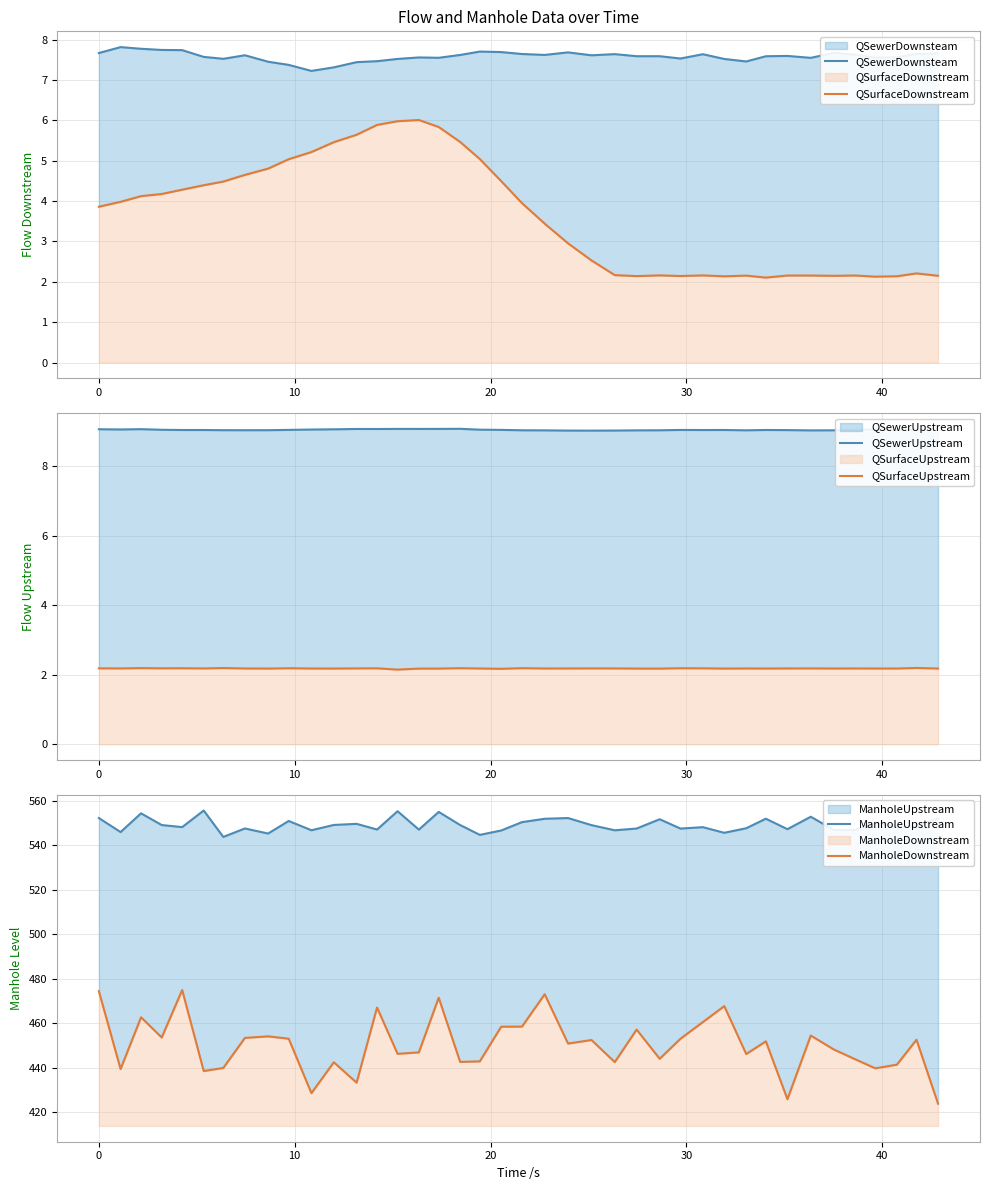

Reading right to left, extract all data points from this chart.

QSewerDownsteam: 7.7	7.6	7.6	7.6	7.6	7.7	7.6	7.6	7.6	7.5	7.5	7.6	7.5	7.6	7.6	7.6	7.6	7.7	7.6	7.6	7.7	7.7	7.6	7.6	7.6	7.5	7.5	7.4	7.3	7.2	7.4	7.5	7.6	7.5	7.6	7.7	7.7	7.8	7.8	7.7
QSurfaceDownstream: 2.2	2.2	2.1	2.1	2.2	2.1	2.2	2.2	2.1	2.2	2.1	2.2	2.1	2.2	2.1	2.2	2.5	3.0	3.4	4.0	4.5	5.0	5.5	5.8	6.0	6.0	5.9	5.6	5.5	5.2	5.0	4.8	4.7	4.5	4.4	4.3	4.2	4.1	4.0	3.9
QSewerUpstream: 9.1	9.1	9.1	9.1	9.0	9.0	9.0	9.0	9.0	9.0	9.0	9.0	9.0	9.0	9.0	9.0	9.0	9.0	9.0	9.0	9.1	9.1	9.1	9.1	9.1	9.1	9.1	9.1	9.1	9.1	9.1	9.0	9.0	9.0	9.0	9.0	9.1	9.1	9.1	9.1
QSurfaceUpstream: 2.2	2.2	2.2	2.2	2.2	2.2	2.2	2.2	2.2	2.2	2.2	2.2	2.2	2.2	2.2	2.2	2.2	2.2	2.2	2.2	2.2	2.2	2.2	2.2	2.2	2.1	2.2	2.2	2.2	2.2	2.2	2.2	2.2	2.2	2.2	2.2	2.2	2.2	2.2	2.2
ManholeUpstream: 551.9	548.9	548.2	550.2	546.8	546.9	552.8	547.2	551.9	547.6	545.6	548.1	547.5	551.7	547.5	546.7	549.0	552.2	551.9	550.4	546.6	544.6	549.1	555.0	547.0	555.3	547.0	549.6	549.1	546.7	550.9	545.2	547.5	543.7	555.6	548.1	549.0	554.3	545.9	552.2
ManholeDownstream: 423.8	452.6	441.4	439.7	443.8	448.2	454.4	425.8	451.8	446.1	467.7	460.5	453.0	444.0	457.1	442.5	452.4	450.8	473.0	458.5	458.4	442.8	442.6	471.5	446.9	446.2	467.0	433.3	442.4	428.6	453.0	454.1	453.4	439.9	438.5	474.9	453.6	462.6	439.4	474.4